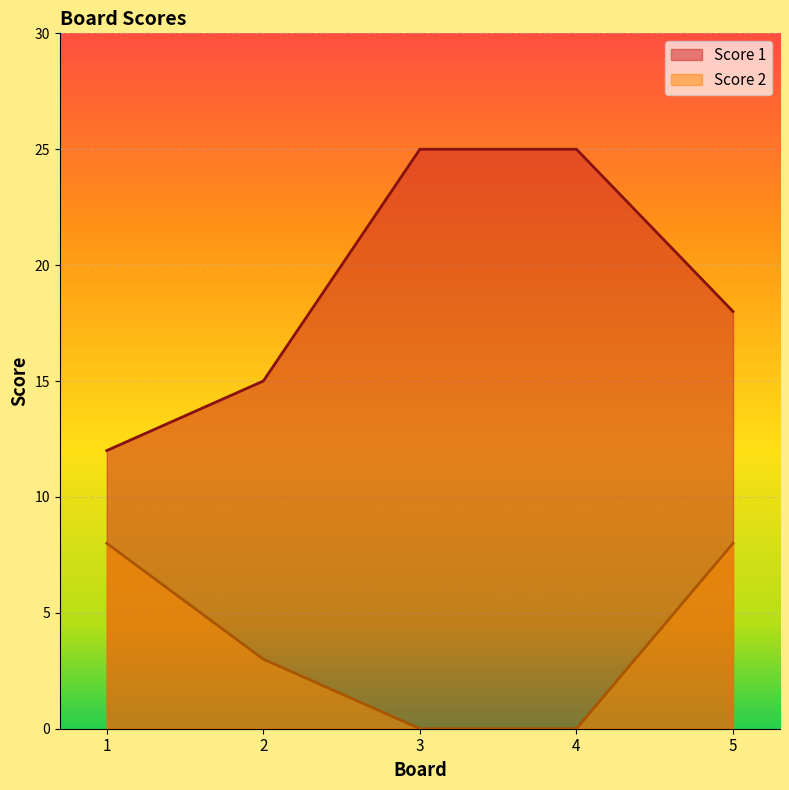

What is the difference between the highest and lowest values at 3?

25